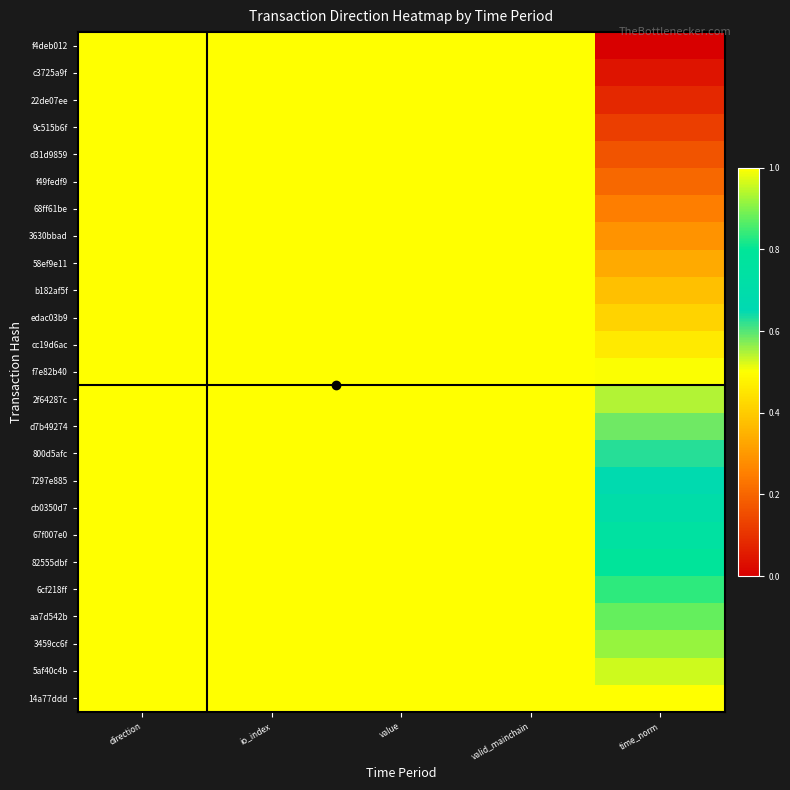

List the series in order of their peak value, lowest first.

f4deb012, c3725a9f, 22de07ee, 9c515b6f, d31d9859, f49fedf9, 68ff61be, 3630bbad, 58ef9e11, b182af5f, edac03b9, cc19d6ac, f7e82b40, 2f64287c, d7b49274, 800d5afc, 7297e885, cb0350d7, 67f007e0, 82555dbf, 6cf218ff, aa7d542b, 3459cc6f, 5af40c4b, 14a77ddd